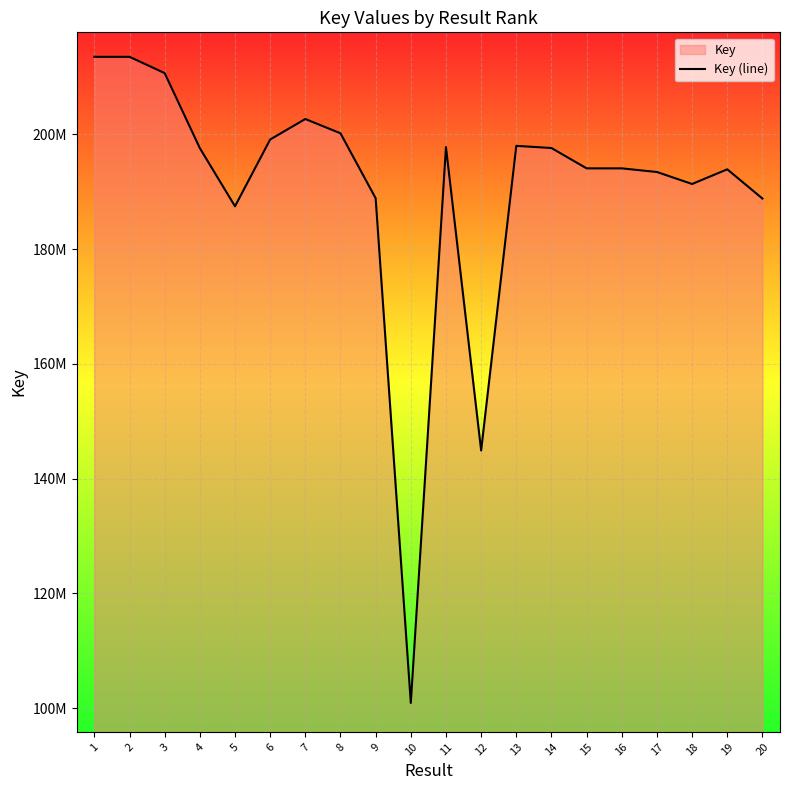

How many points are lower than both their immediate neighbors (excluding endpoints)?

5